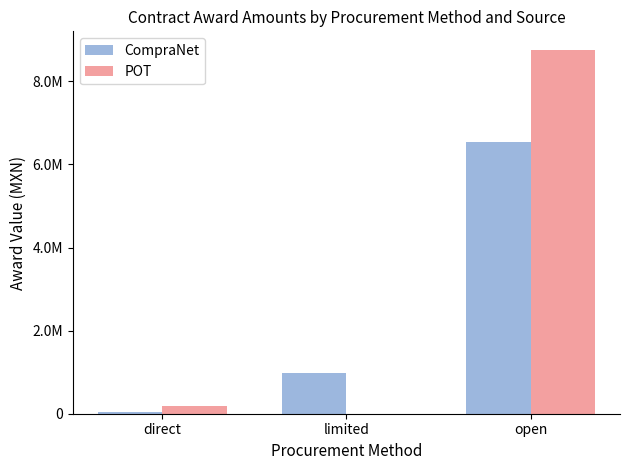

Are the bars grouped side by side (vs. stacked)?

Yes